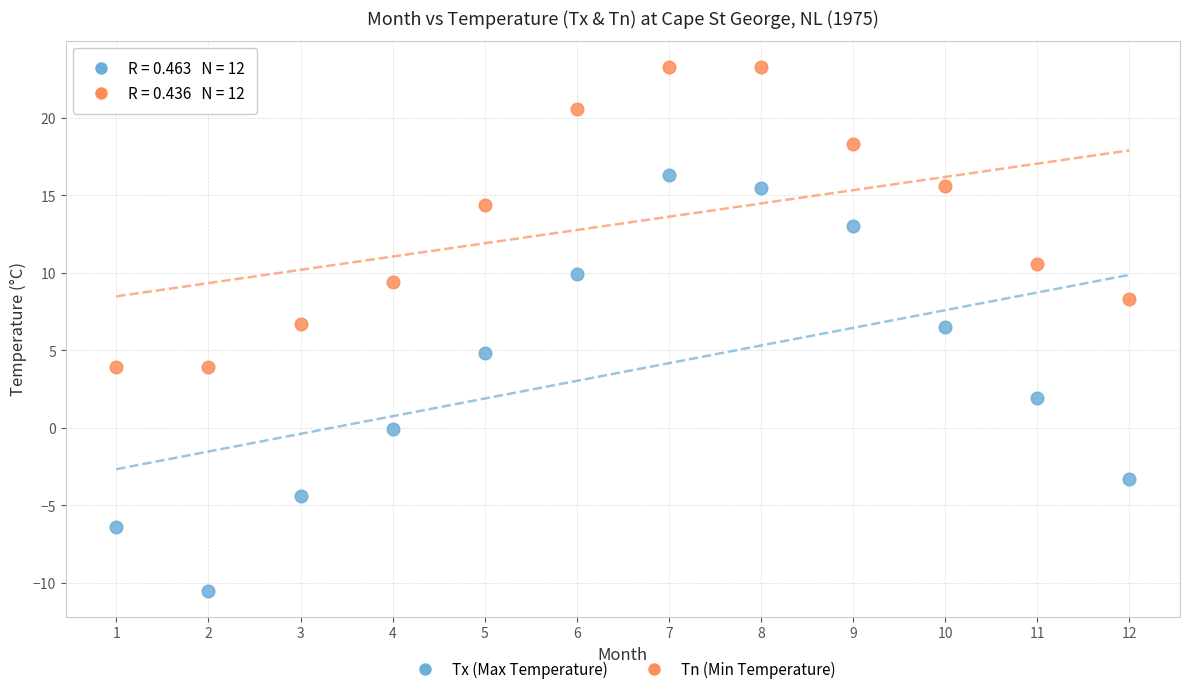

Across all data points, what is the range of Y values (max minus min)?

33.8